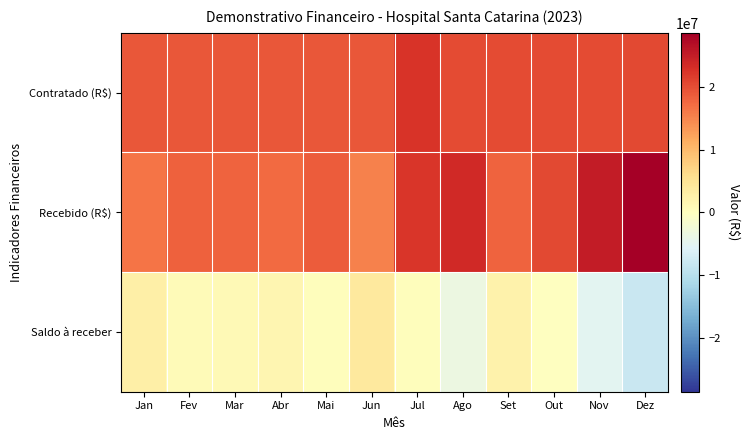

At Fev, list the series in order from smallest to largest.

Saldo à receber, Recebido (R$), Contratado (R$)